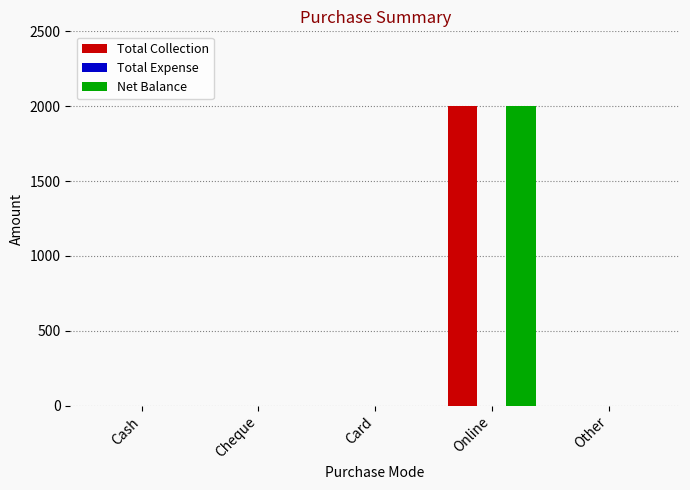

How many groups of bars are there?

5